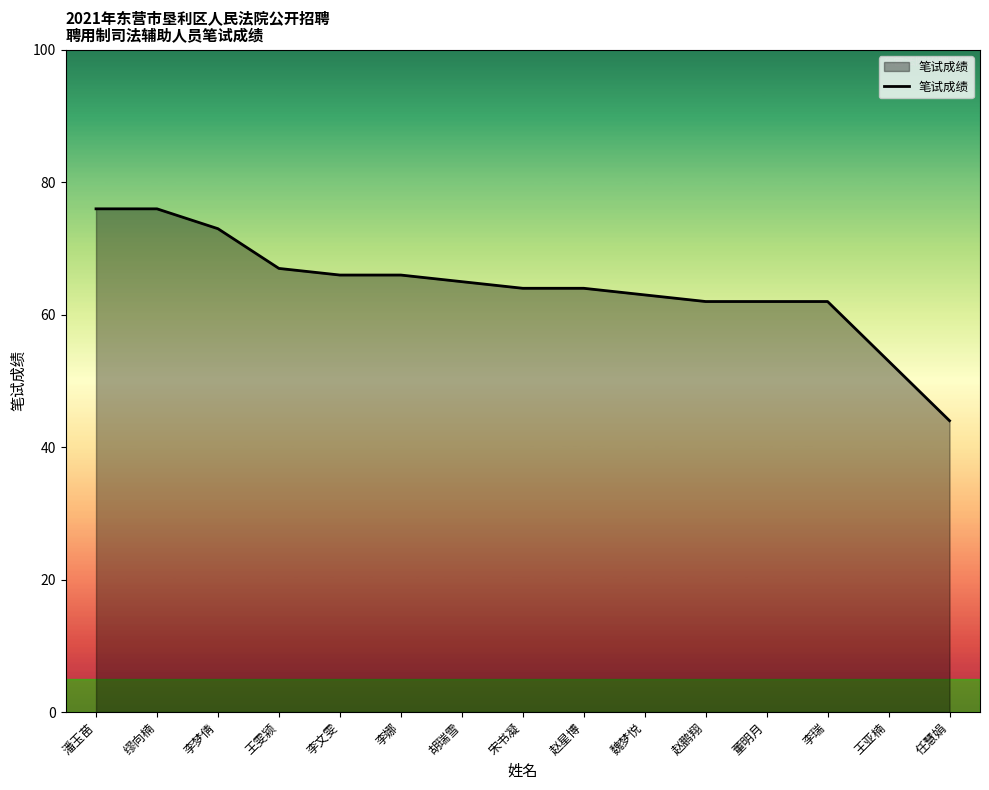

What is the minimum value shown in the chart?

44